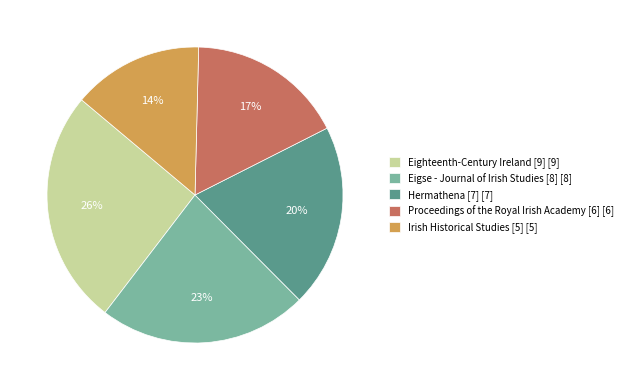

To the nearest percent, what is the difference between the Proceedings of the Royal Irish Academy [6] [6] and Eigse - Journal of Irish Studies [8] [8] slice percentages?

6%